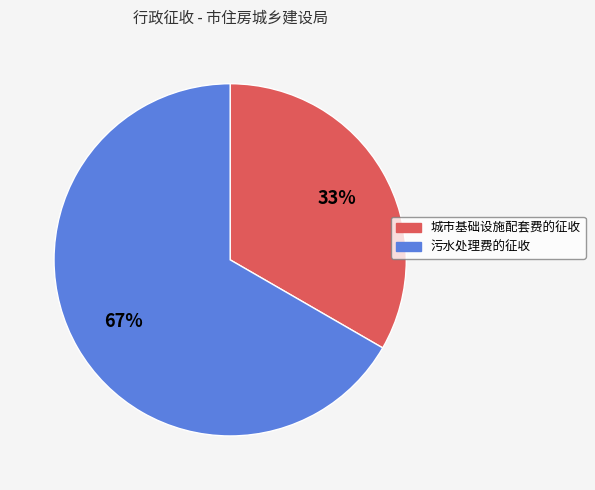

To the nearest percent, what portion does 城市基础设施配套费的征收 represent?

33%